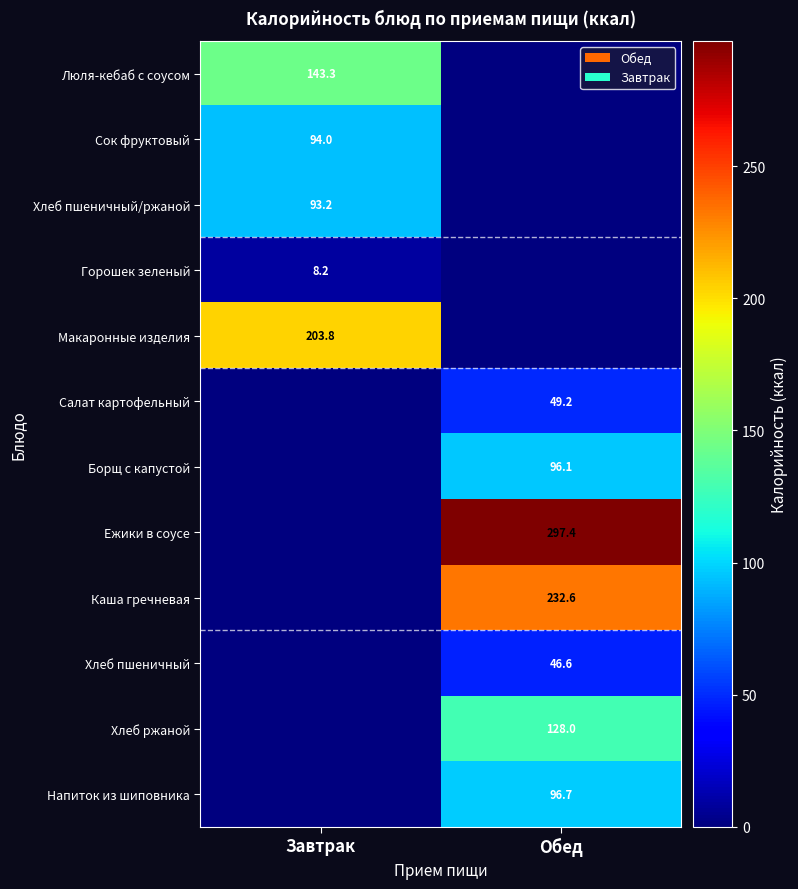

Is it true that Борщ с капустой equals 96.1 at Обед?

True